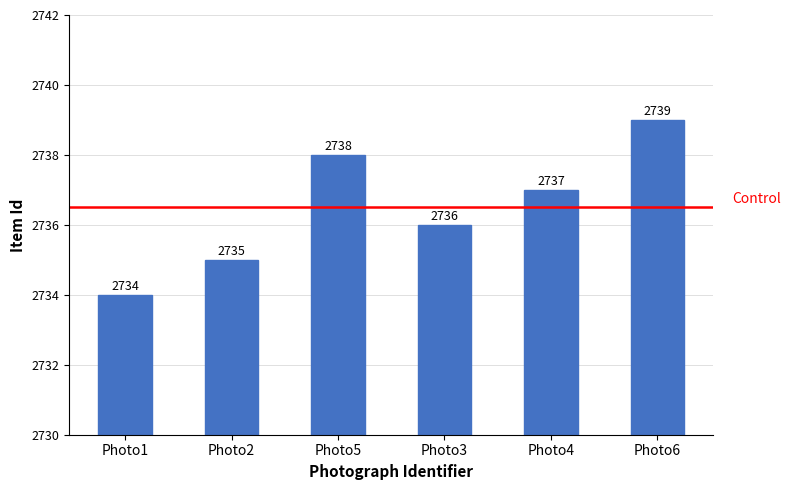

Is it true that the value at Photo6 is 864?

False